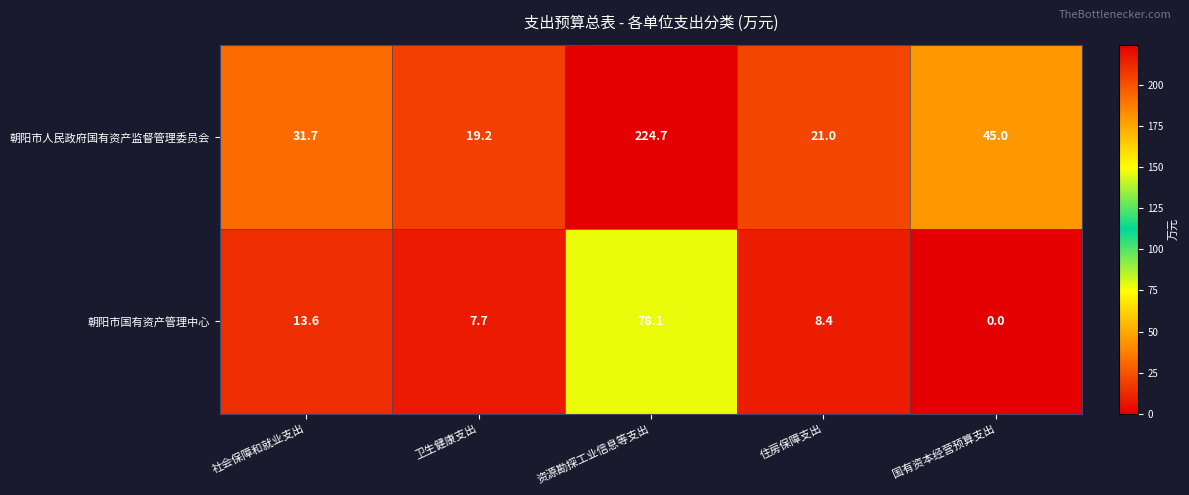

What is the difference between the highest and lowest values at 住房保障支出?

12.6